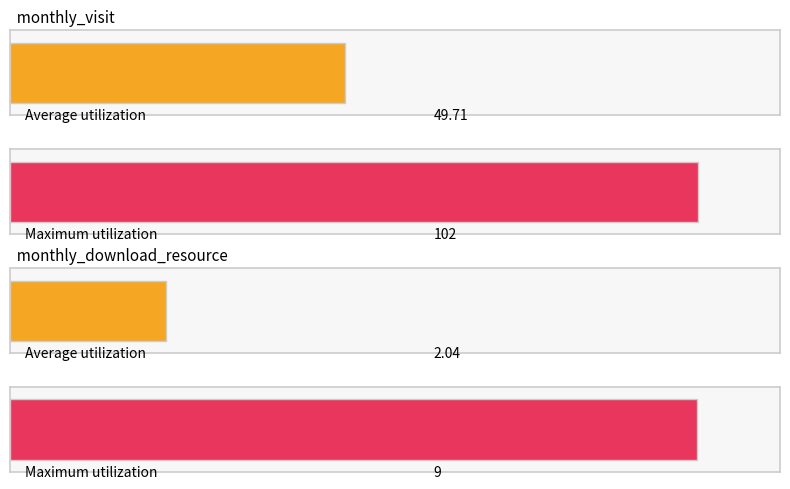

The value of monthly_download_resource at 2023-08 is 1. True or false?

False